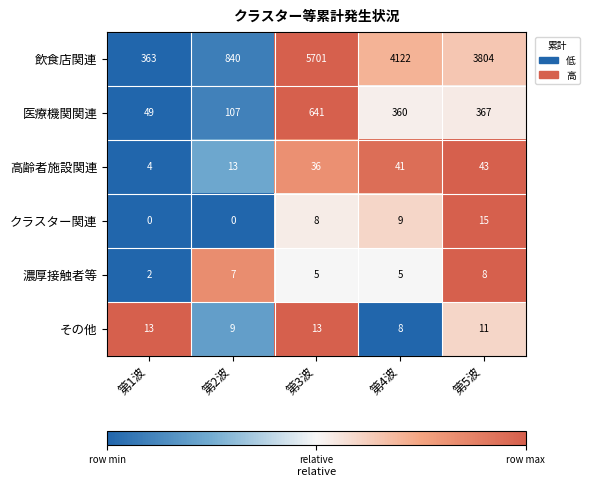

What is the greatest value displayed?

5701